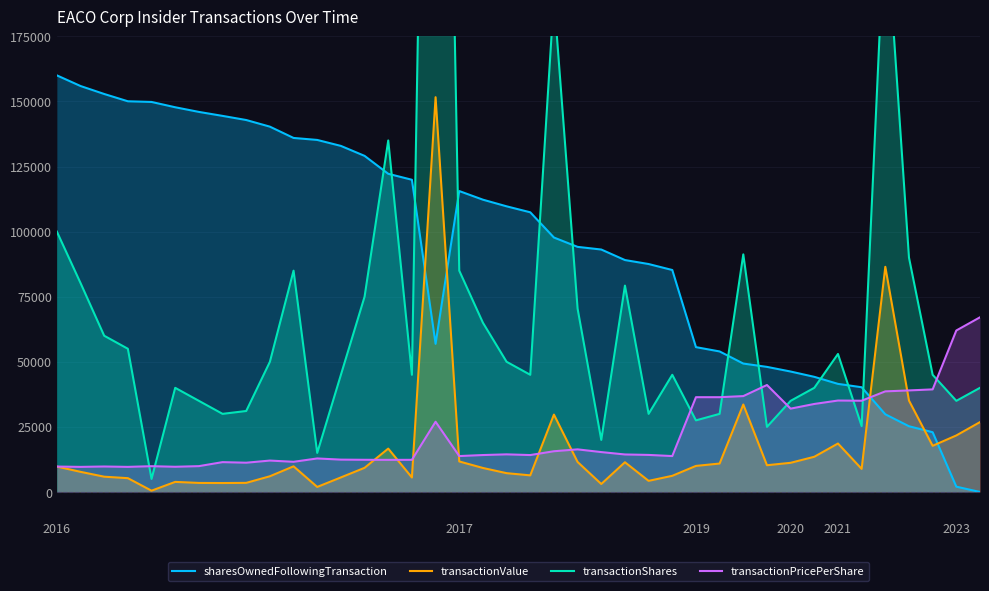

At which category does sharesOwnedFollowingTransaction reach its first local peak?

17